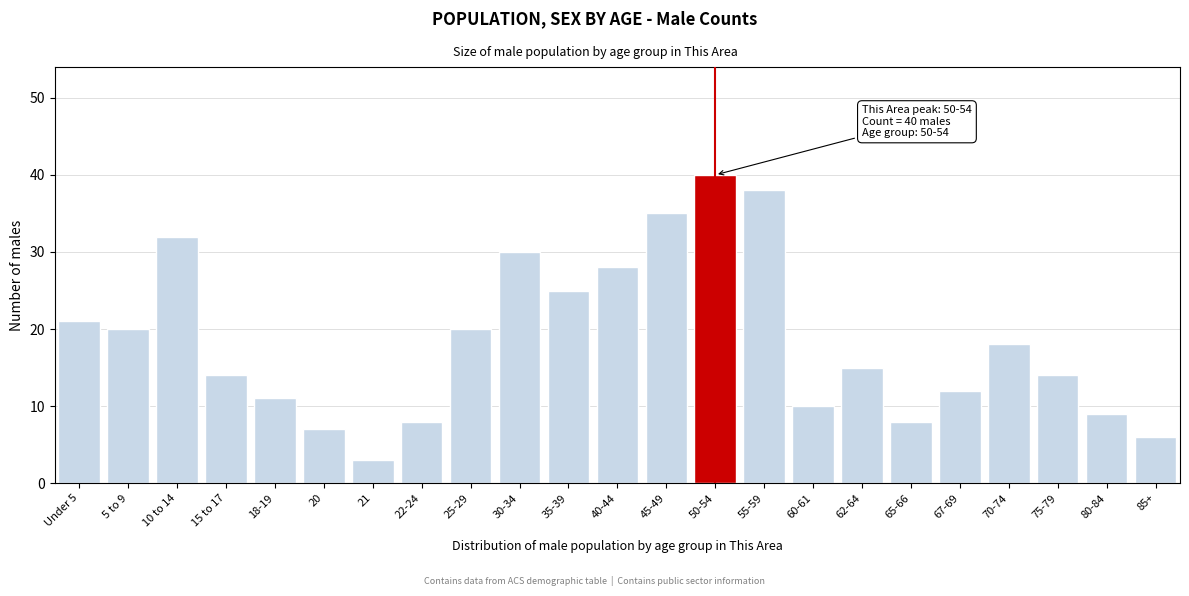

Reading left to right, transcribe all the data shown in this chart.

Under 5=21	5 to 9=20	10 to 14=32	15 to 17=14	18-19=11	20=7	21=3	22-24=8	25-29=20	30-34=30	35-39=25	40-44=28	45-49=35	50-54=40	55-59=38	60-61=10	62-64=15	65-66=8	67-69=12	70-74=18	75-79=14	80-84=9	85+=6